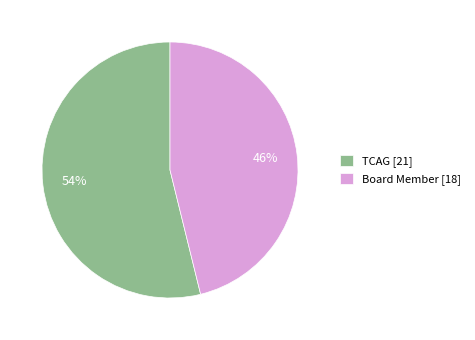

Which slice represents more than half of the pie?

TCAG